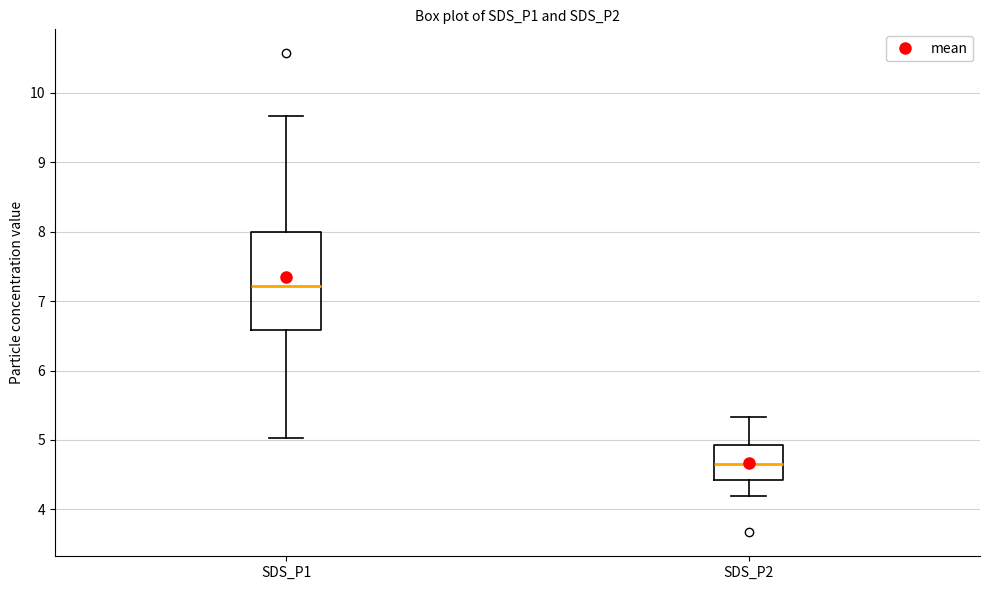

Where does the lower whisker of the box for SDS_P2 end on the y-axis? The values are not printed on the chart, so give them approximately, as read against the axis.

4.2